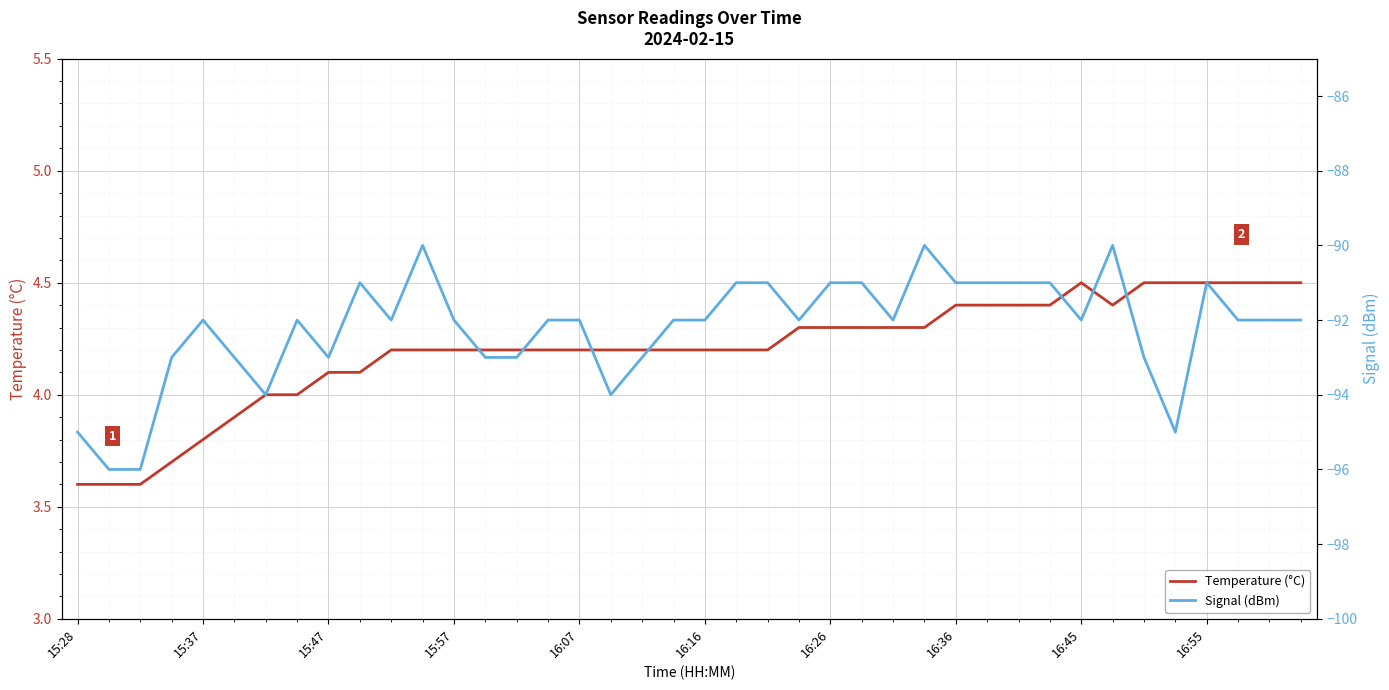

List the series in order of their overall mean, lowest first.

Signal (dBm), Temperature (°C)